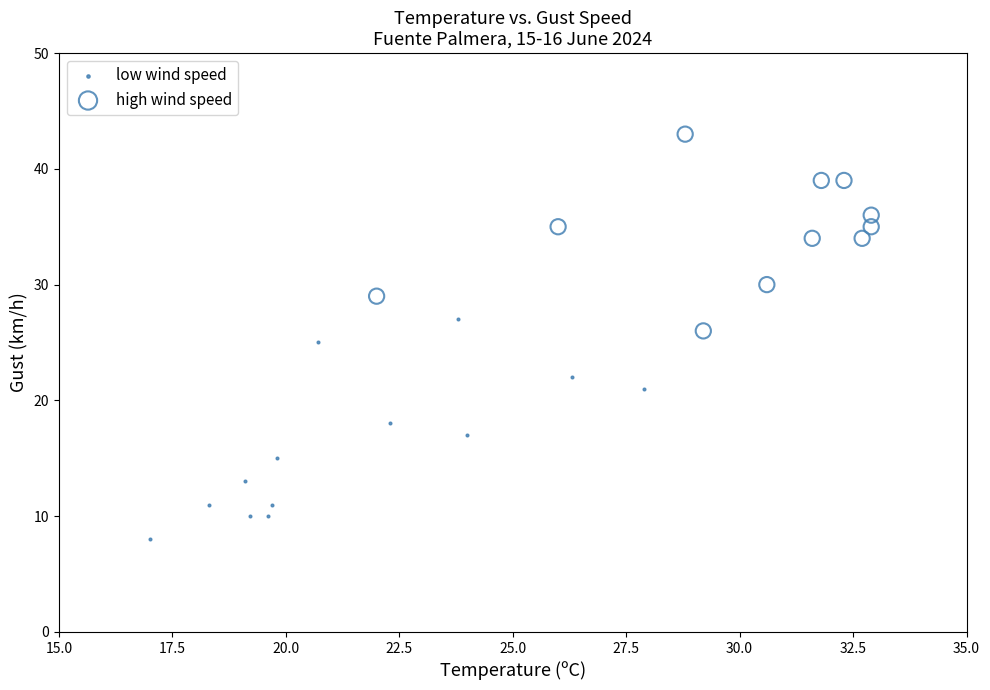

Which series reaches the maximum Y coordinate?

high wind speed